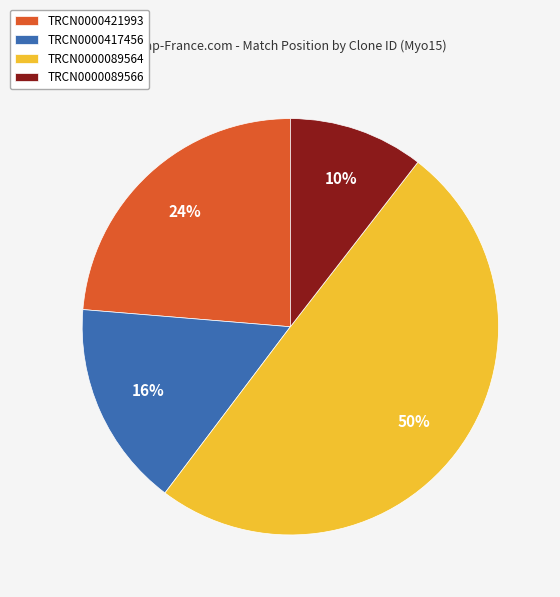

Approximately how many times larger is the value at TRCN0000089564 compared to TRCN0000417456?

3.1